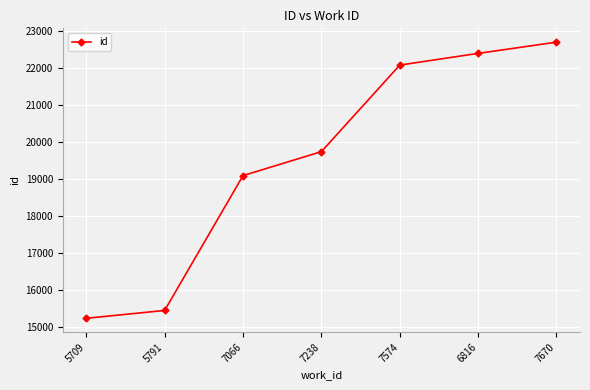

Rank the categories by value from highest to lowest.

7670, 6816, 7574, 7238, 7066, 5791, 5709